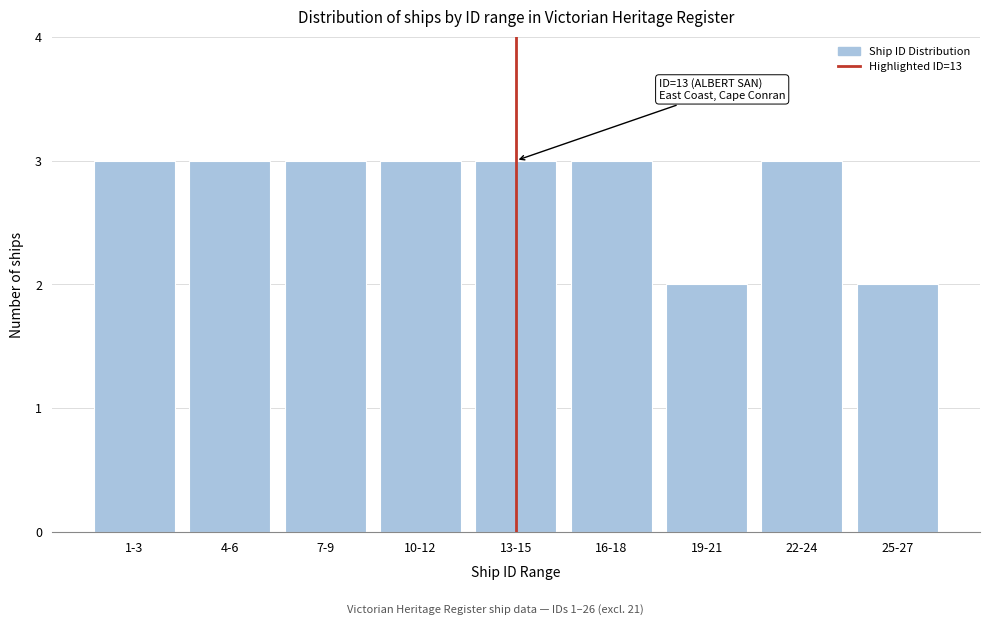

Reading left to right, list all the values displayed in this chart.

3	3	3	3	3	3	2	3	2